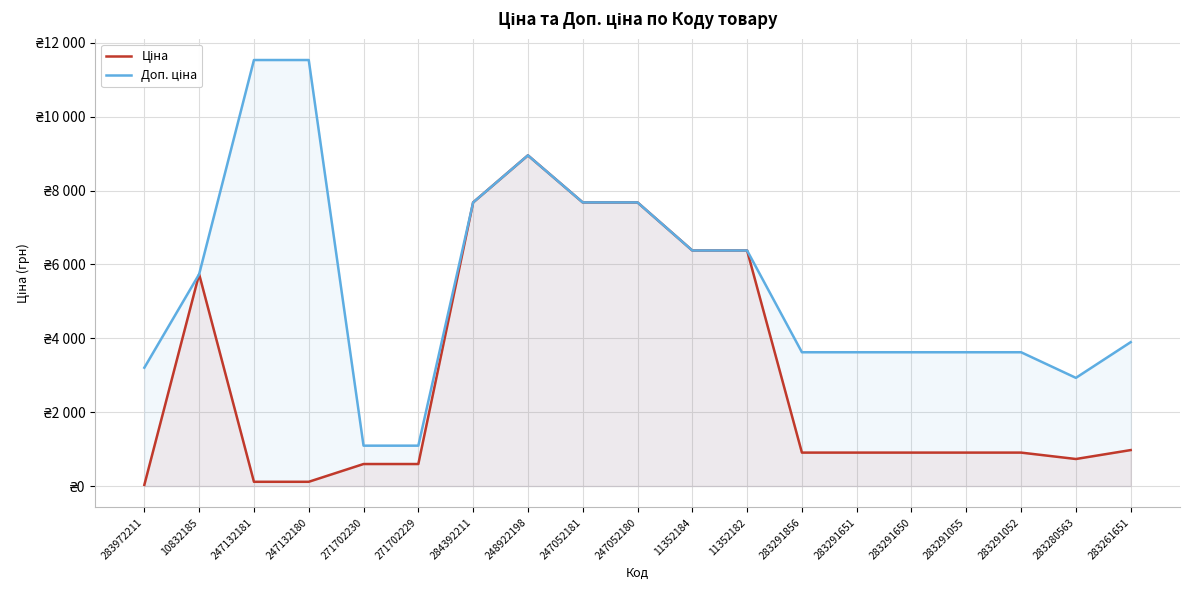

List the series in order of their overall mean, lowest first.

Ціна, Доп. ціна